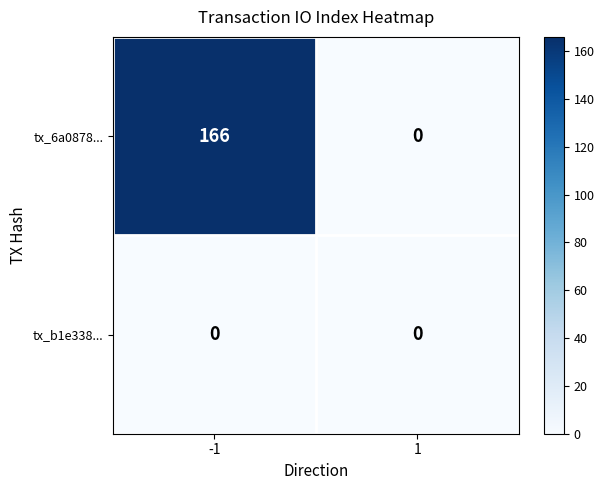

What is the approximate value of tx_6a0878... at -1?

166